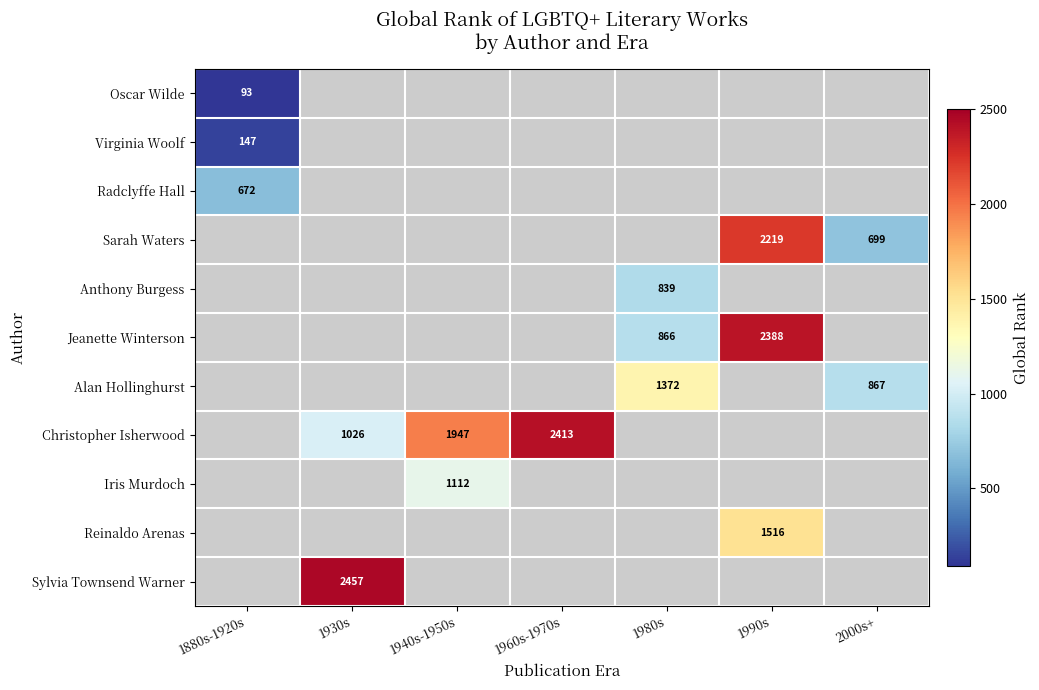

Which has a higher value, 1940s-1950s or 1980s?

1980s